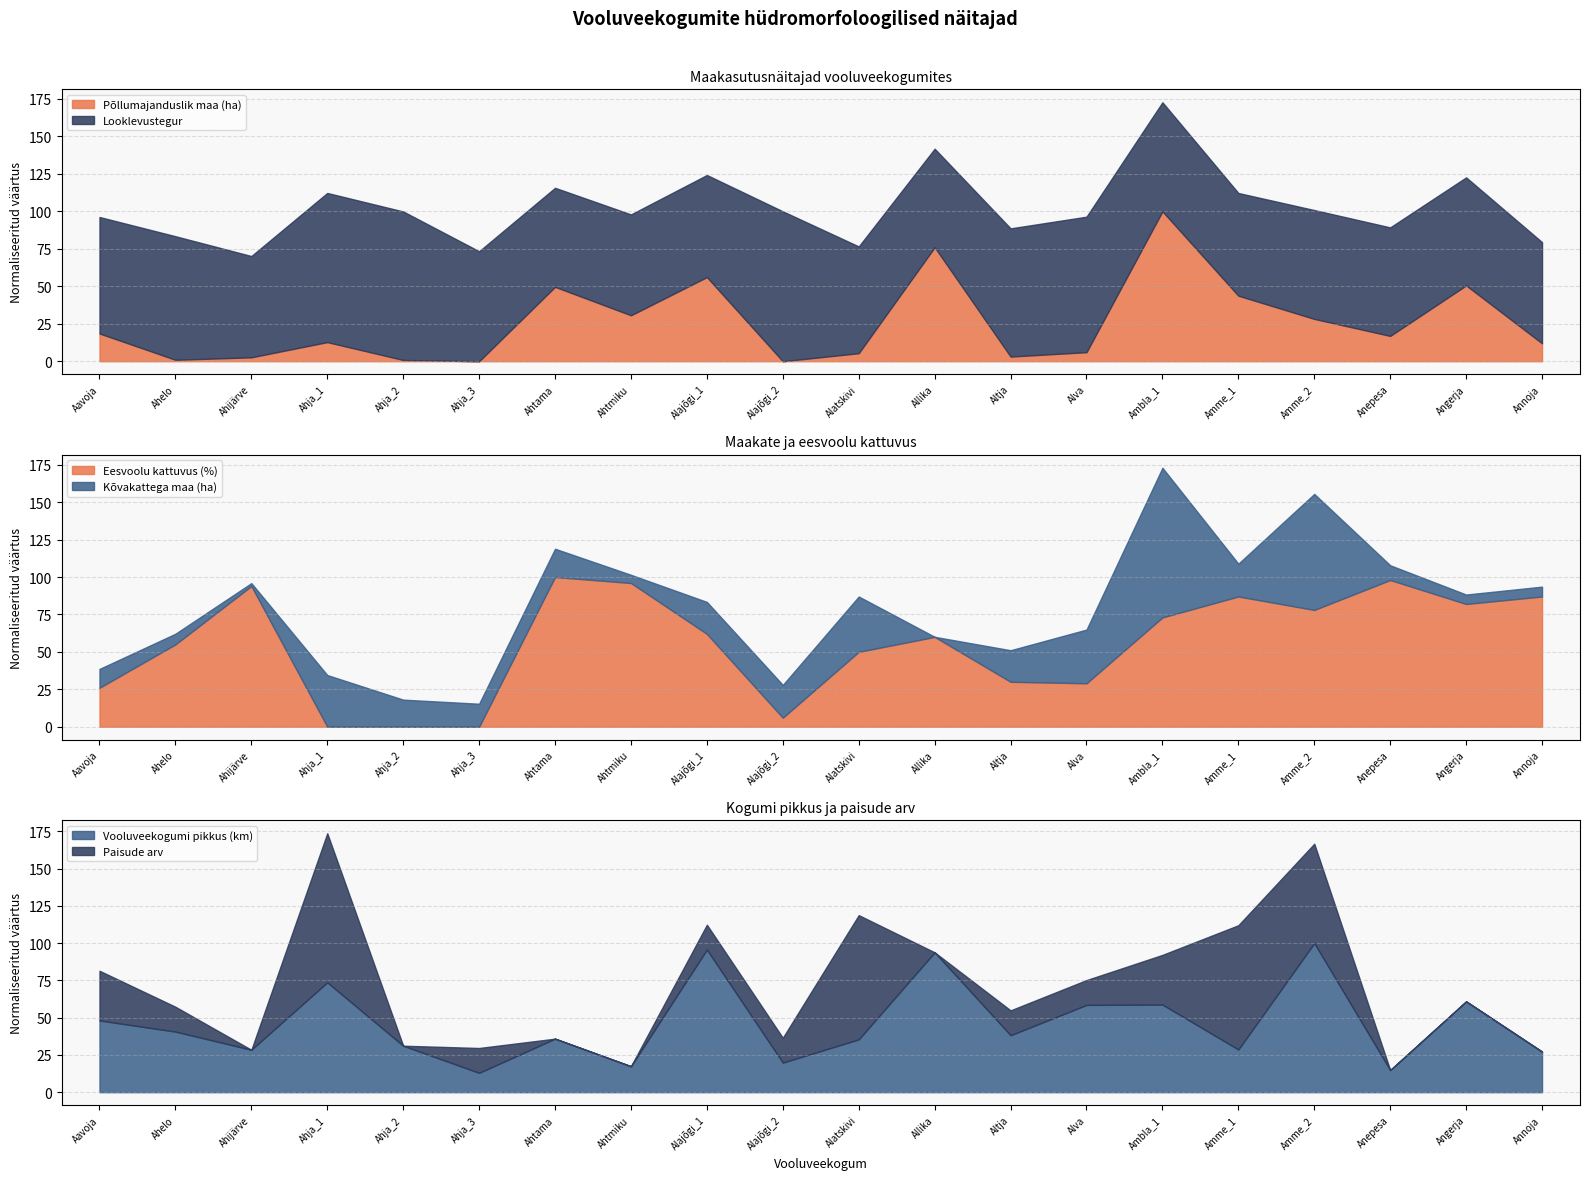

What position from the right is Ahijärve?

18